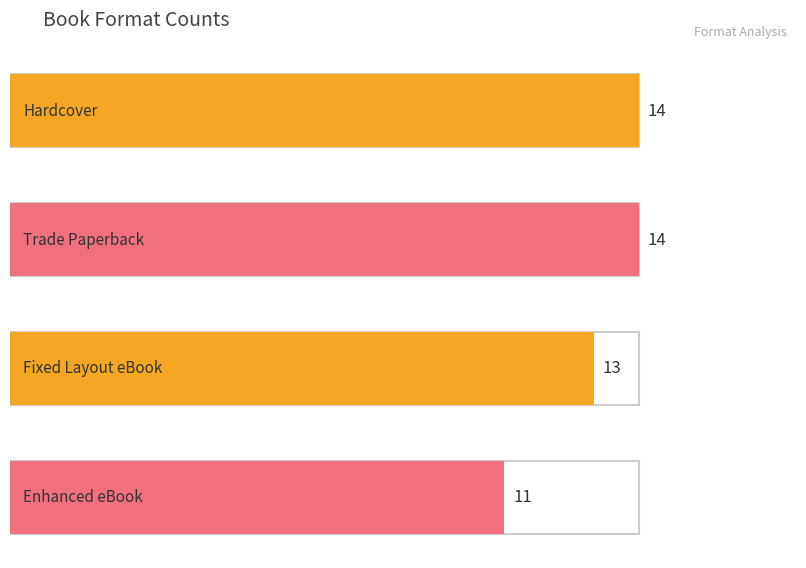

What is the value of the 3rd bar from the left?

13